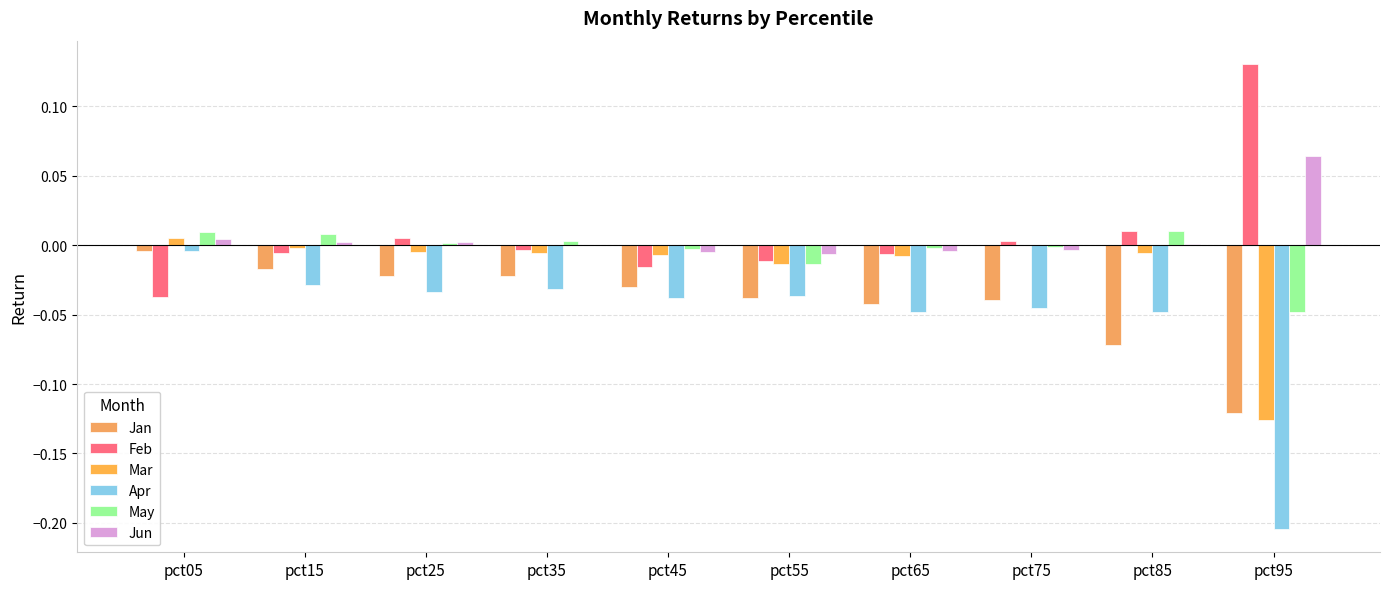

Which category has the highest value across all series?

pct95